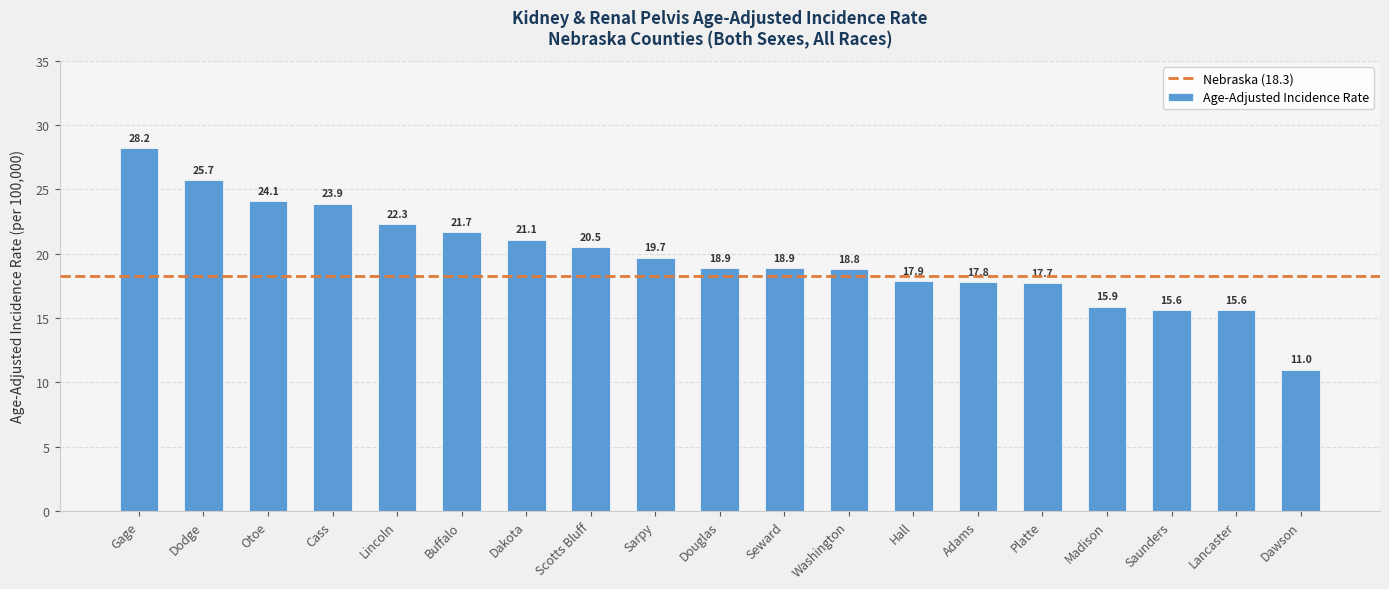

How many values are below 18?

7